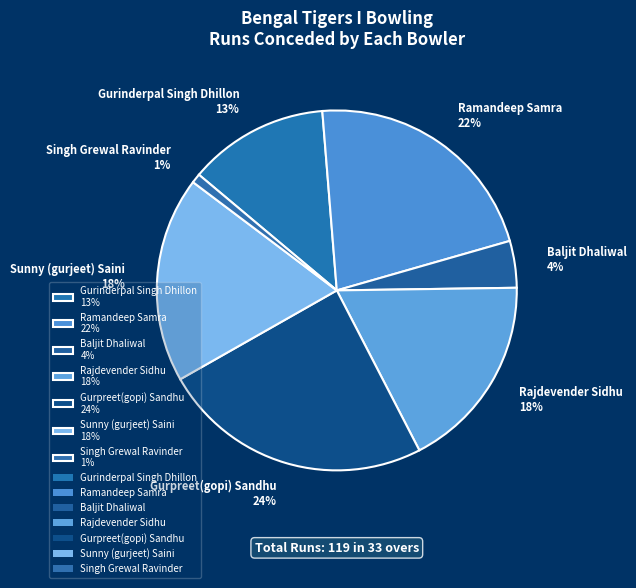

Is there a majority slice in this chart?

No